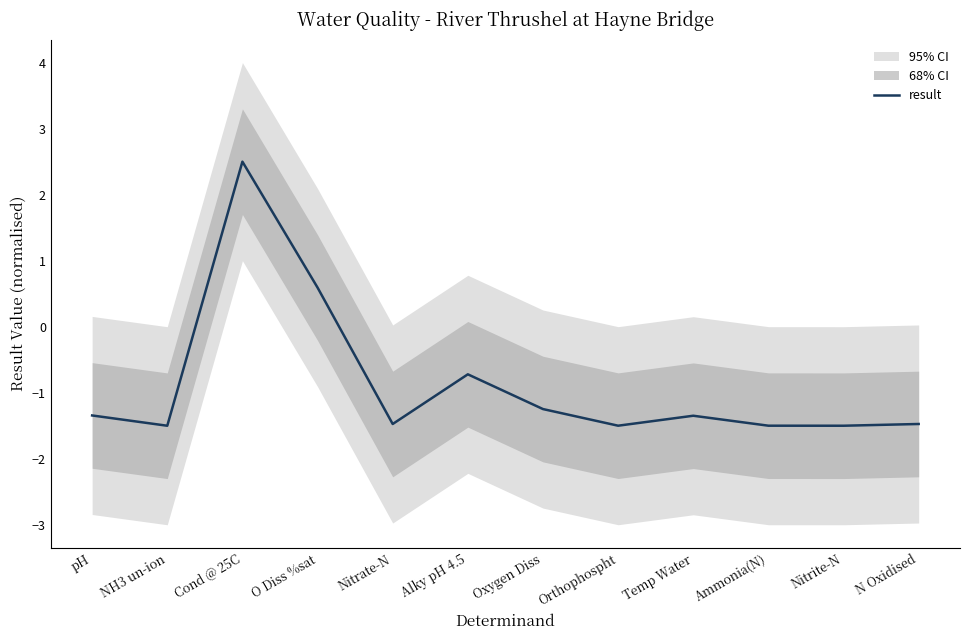

Where does the data first go above -1?

Cond @ 25C